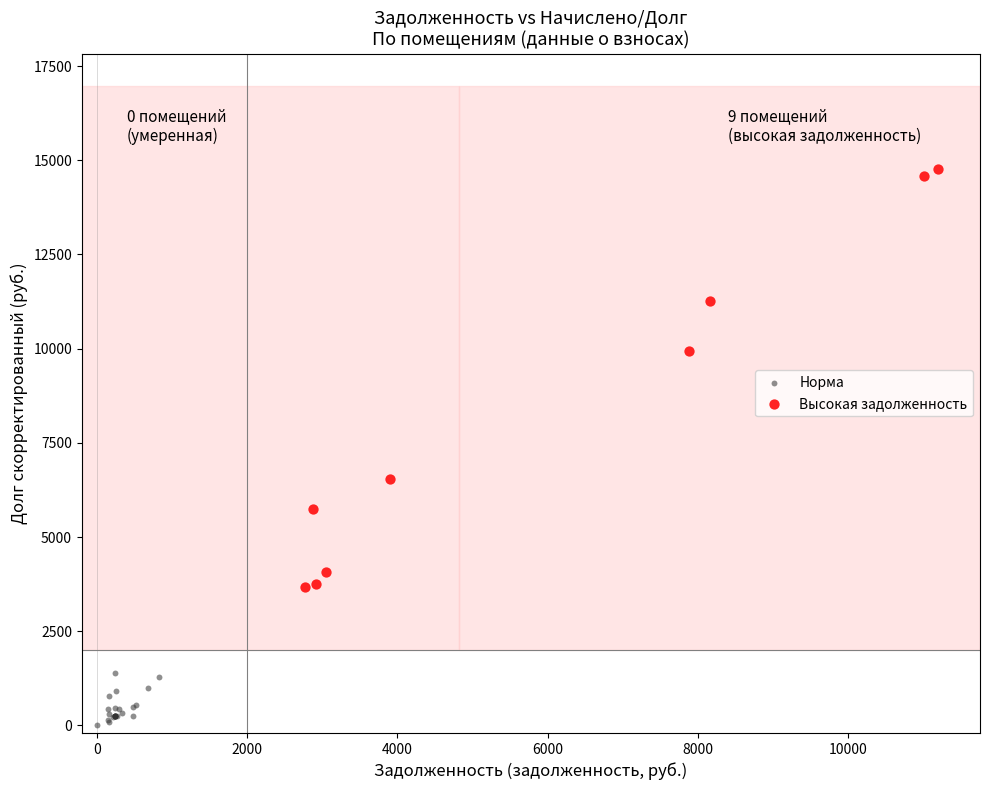

Which series has the largest Y range (max minus min)?

Высокая задолженность